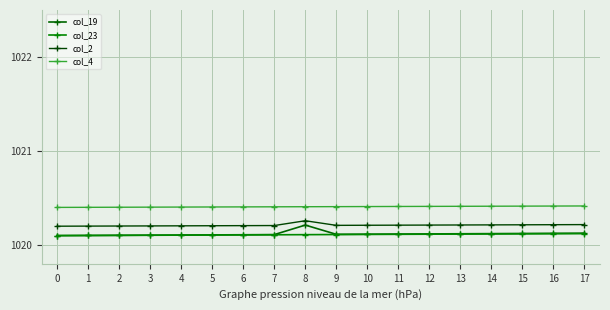

Does the chart have visible grid lines?

Yes